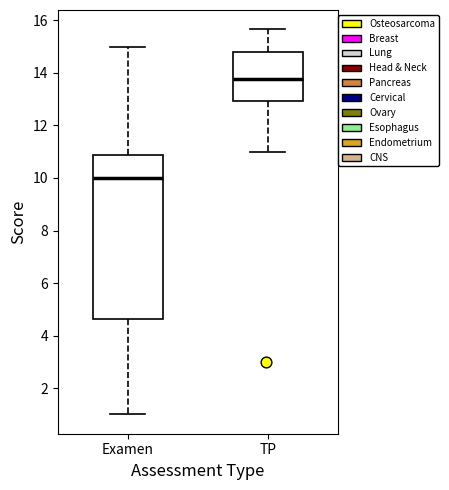

Which box's median line is the highest?

TP